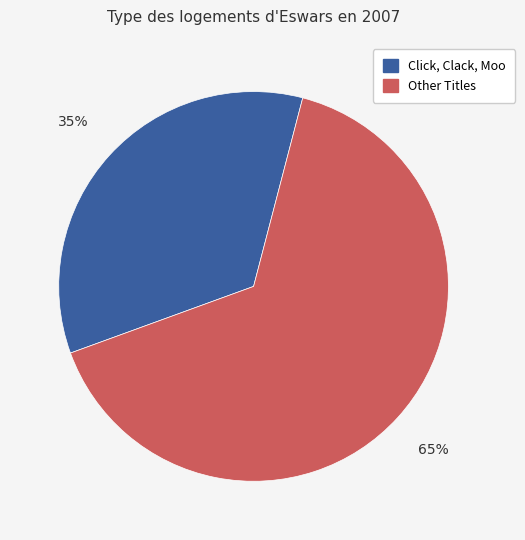

Does any single category account for the majority?

Yes